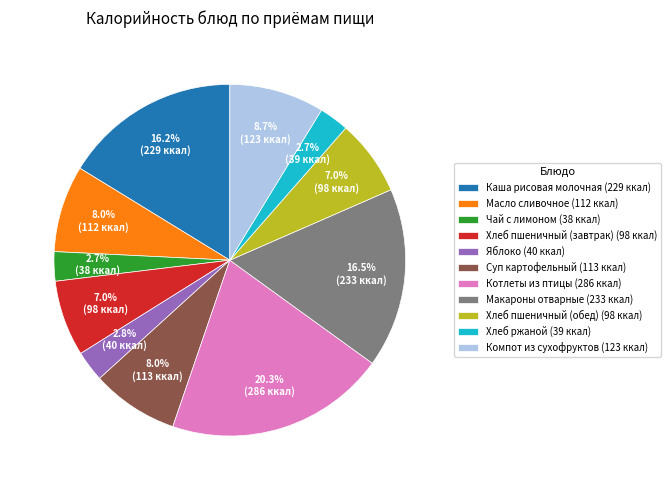

What percentage is NOT represented by Яблоко?

97.2%